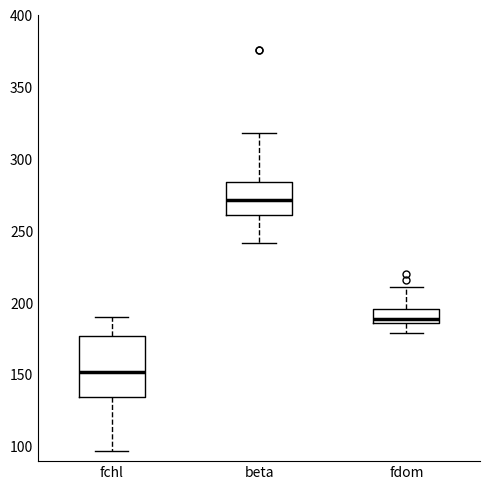

Where is the upper edge of the box for beta on the y-axis? The values are not printed on the chart, so give them approximately, as read against the axis.

285